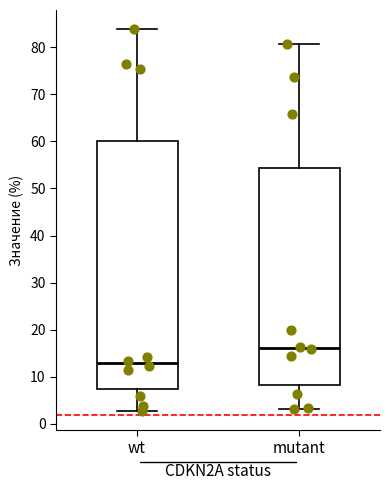

Where does the lower whisker of the box for mutant end on the y-axis? The values are not printed on the chart, so give them approximately, as read against the axis.

3